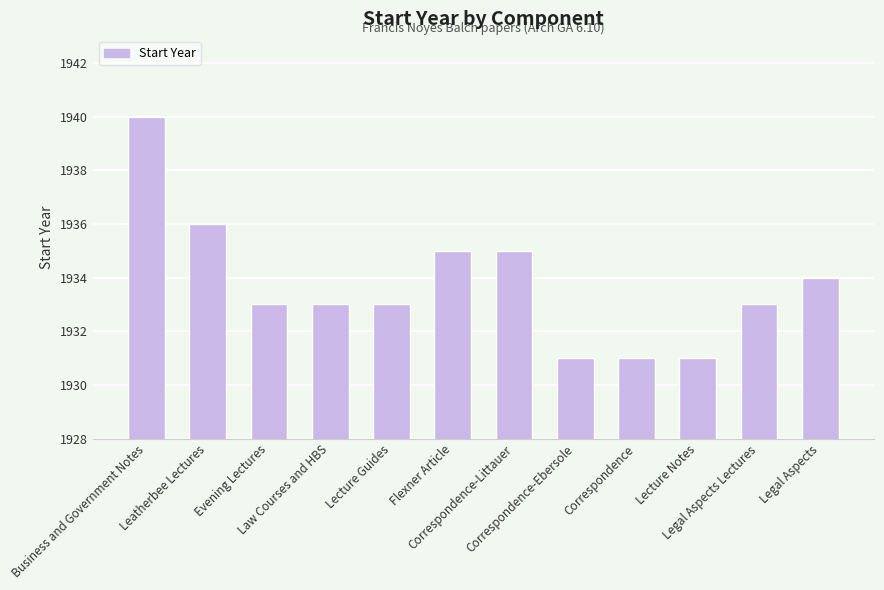

Reading right to left, what are all the values shown in this chart?

Legal Aspects=1934	Legal Aspects Lectures=1933	Lecture Notes=1931	Correspondence=1931	Correspondence-Ebersole=1931	Correspondence-Littauer=1935	Flexner Article=1935	Lecture Guides=1933	Law Courses and HBS=1933	Evening Lectures=1933	Leatherbee Lectures=1936	Business and Government Notes=1940